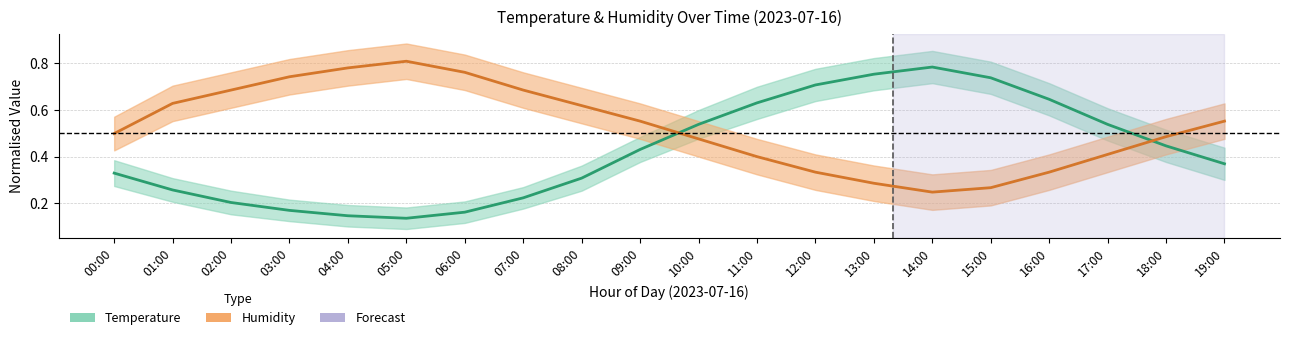

Between 00:00 and 04:00, which is larger?

00:00